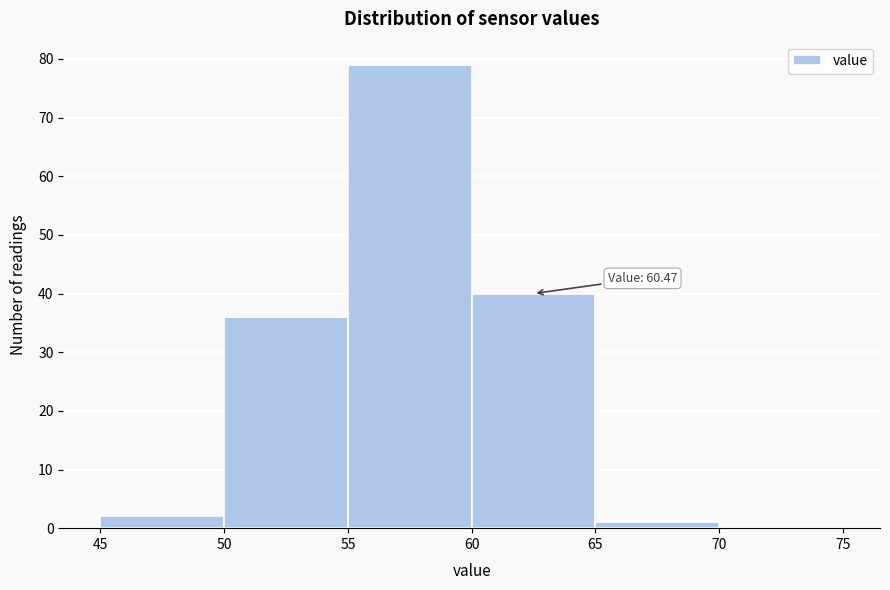

Which range on the x-axis has the tallest bar?

55 to 60